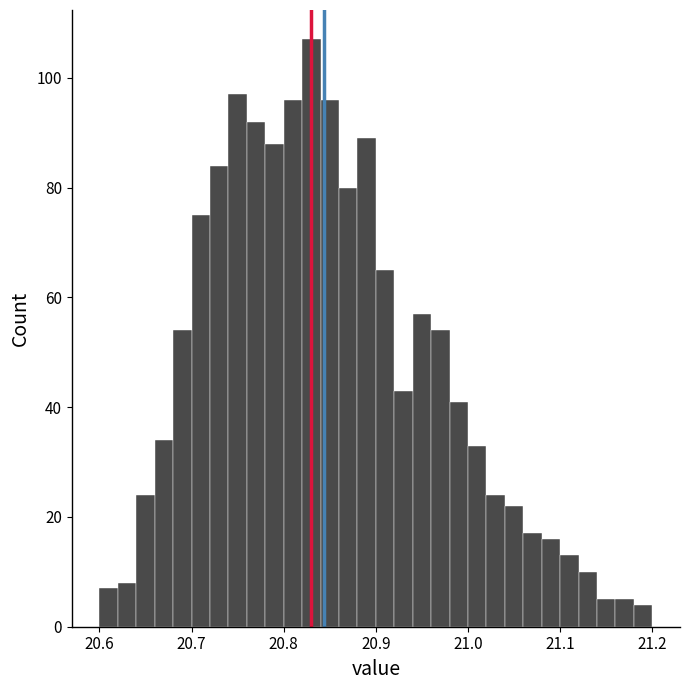

Around what value on the x-axis is the tallest bar? Give the approximate position of its centre, as read against the axis.

20.83